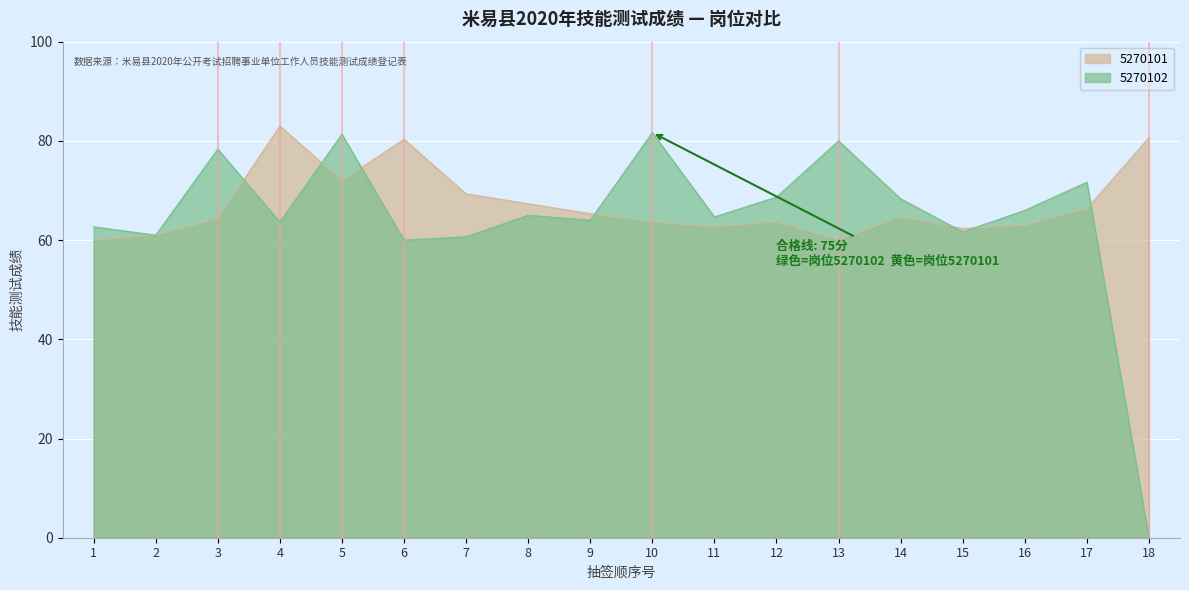

What is the sum of the 5270101 values at 10 and 7?

133.0